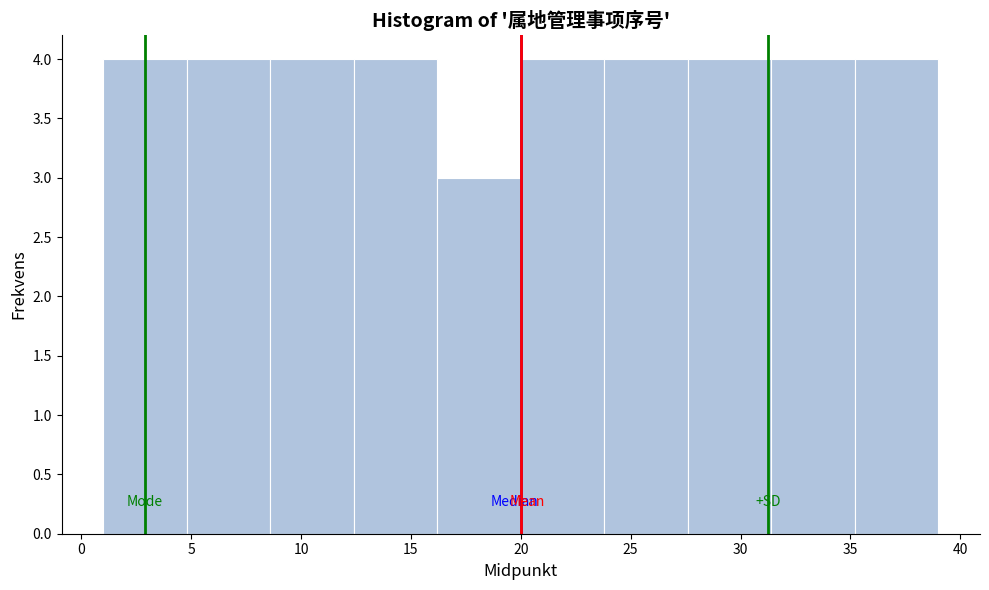

Reading left to right, transcribe this chart: for each bar, give the range it covers on the x-axis and its height. Neither the bar edges nor the heights are printed on the chart, so give them approximately, as read against the axes.

1.0 to 4.8: 4
4.8 to 8.6: 4
8.6 to 12.4: 4
12.4 to 16.2: 4
16.2 to 20.0: 3
20.0 to 23.8: 4
23.8 to 27.6: 4
27.6 to 31.4: 4
31.4 to 35.2: 4
35.2 to 39.0: 4